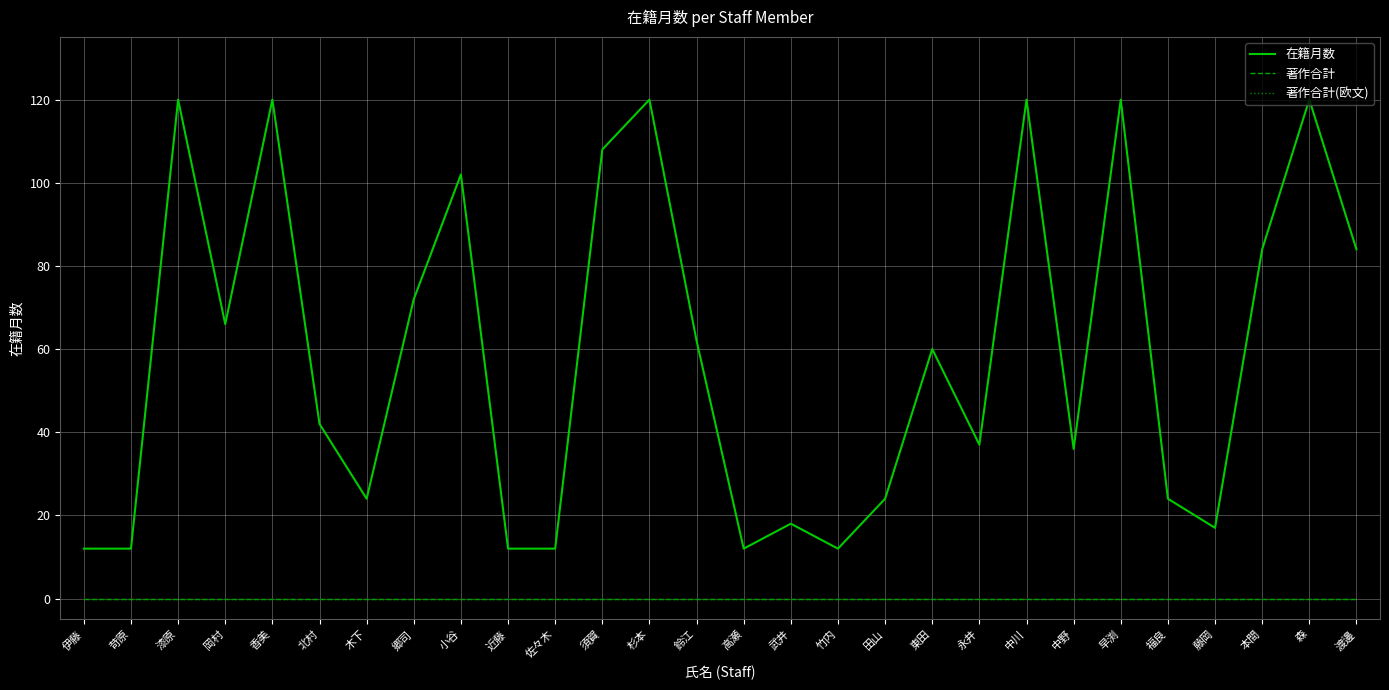

Reading left to right, extract all data points from this chart.

在籍月数: 12	12	120	66	120	42	24	72	102	12	12	108	120	62	12	18	12	24	60	37	120	36	120	24	17	84	120	84
著作合計: 0	0	0	0	0	0	0	0	0	0	0	0	0	0	0	0	0	0	0	0	0	0	0	0	0	0	0	0
著作合計(欧文): 0	0	0	0	0	0	0	0	0	0	0	0	0	0	0	0	0	0	0	0	0	0	0	0	0	0	0	0